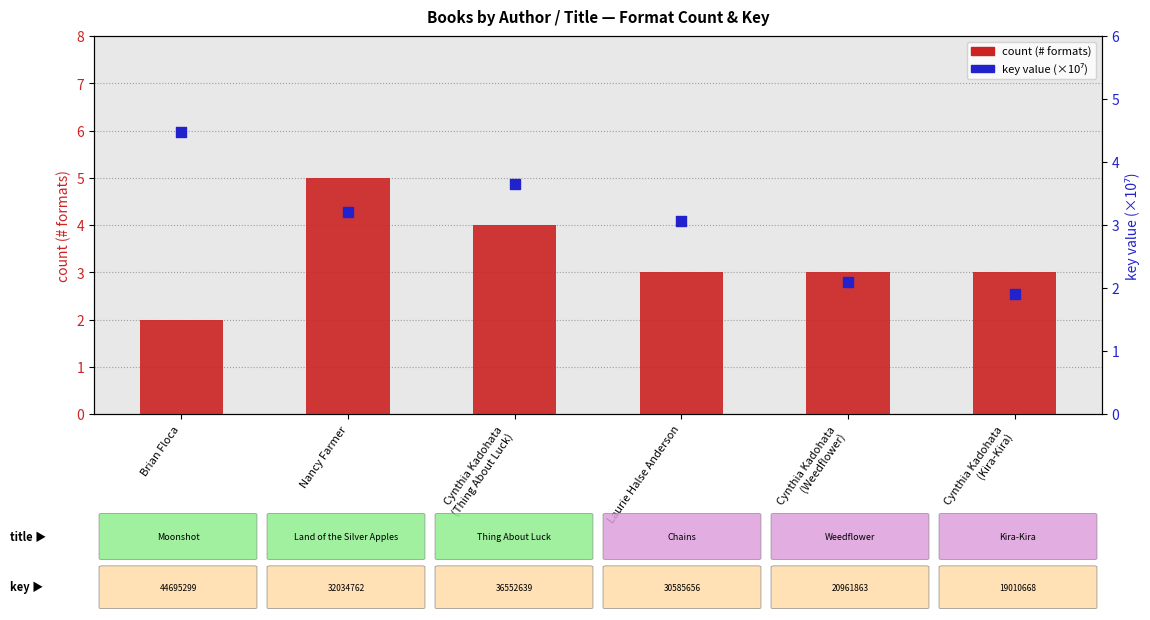

Which series reaches the maximum Y coordinate?

count (# formats)